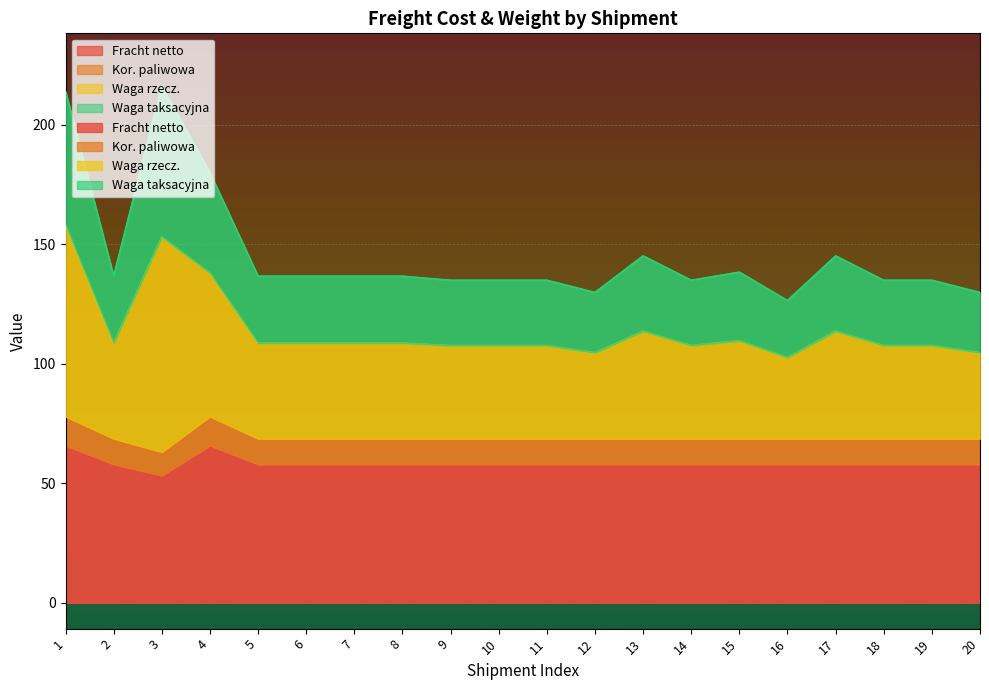

True or false: Kor. paliwowa and Fracht netto cross at least once.

False